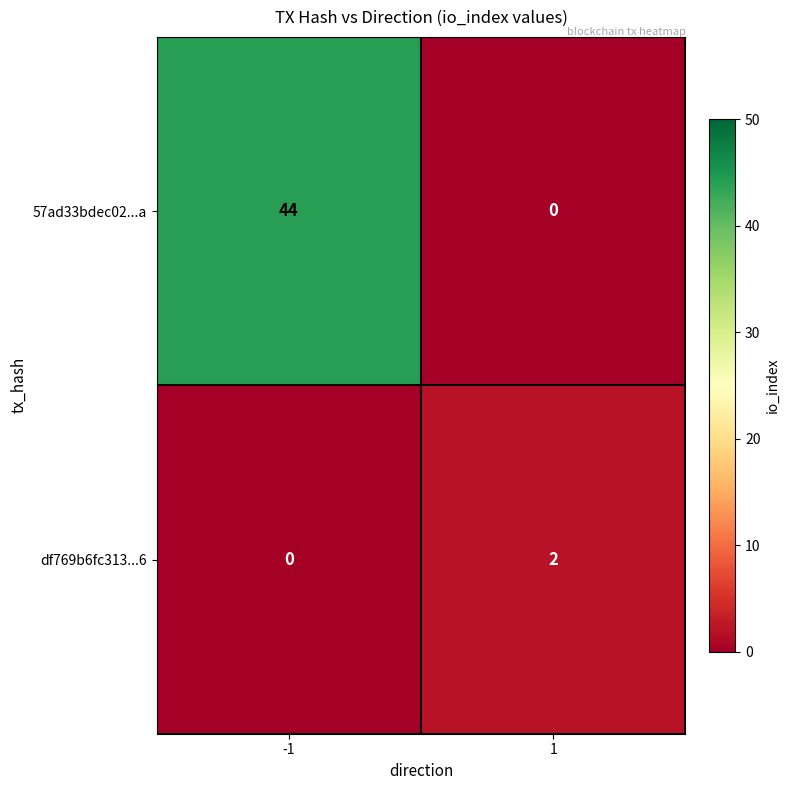

At how many categories does at least one series exceed 41?

1